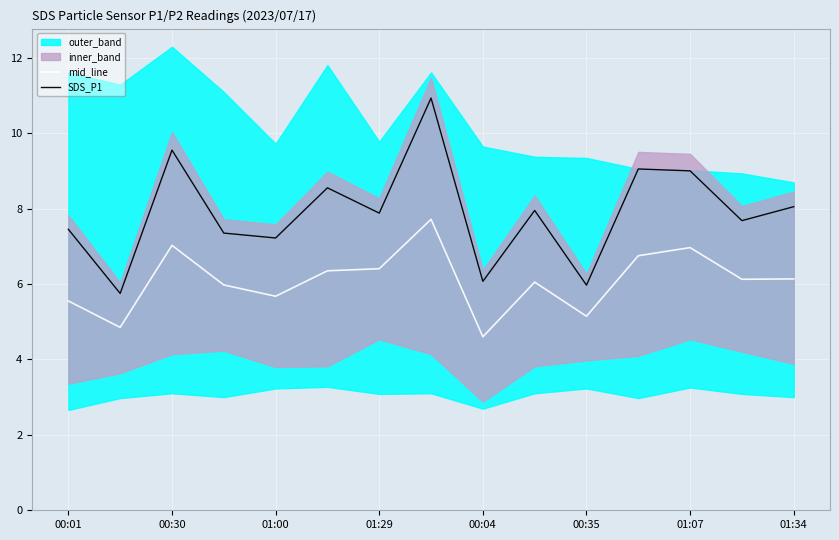

Is it true that mid_line equals 8.5 at 01:29?

False